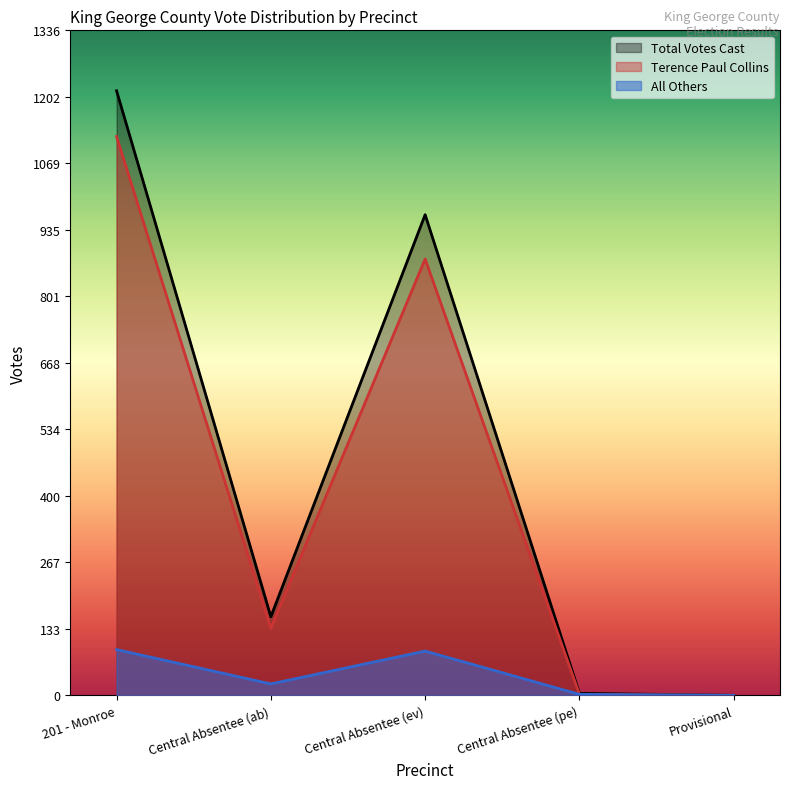

Which category has the highest value in the Terence Paul Collins series?

201 - Monroe